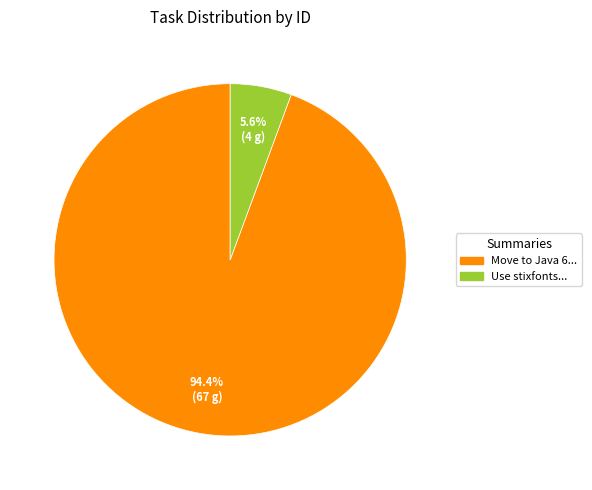

Does any single category account for the majority?

Yes